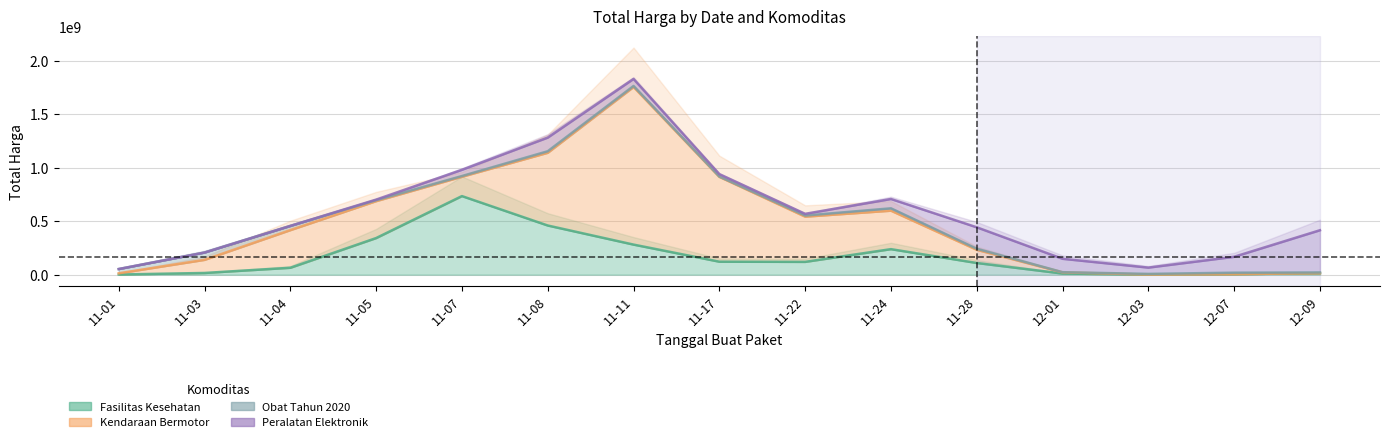

The Fasilitas Kesehatan series shows 236982117 at 2021-11-24. True or false?

False